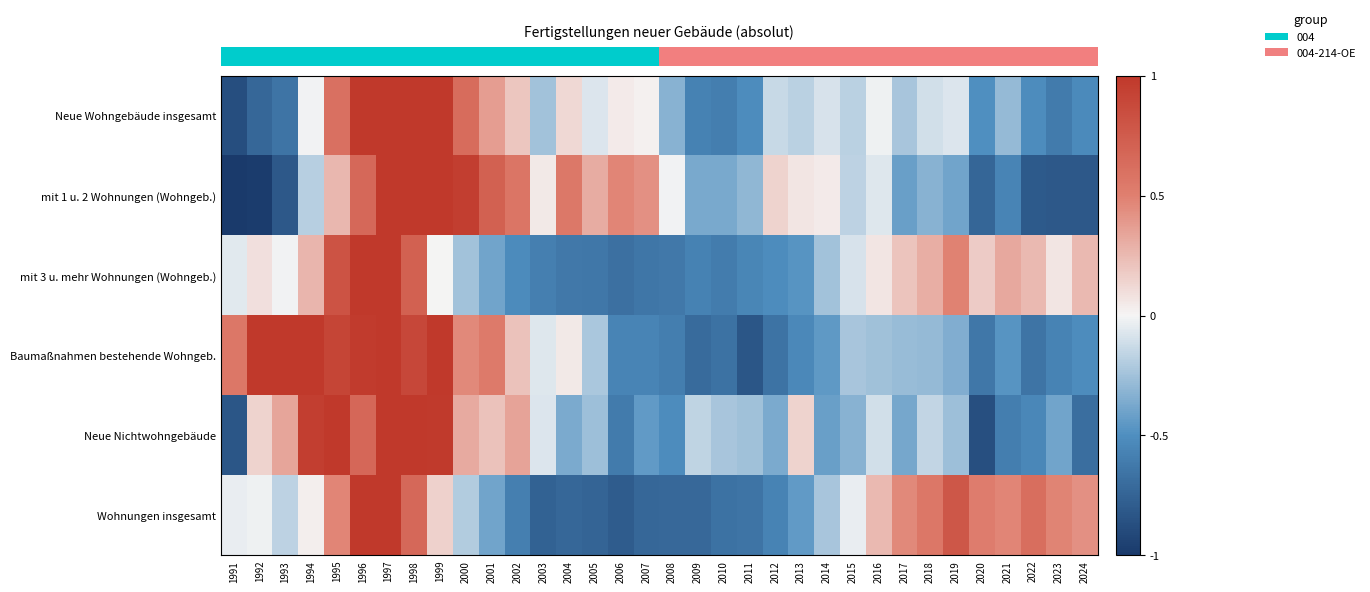

At which category is the sum across all series the highest?

1997